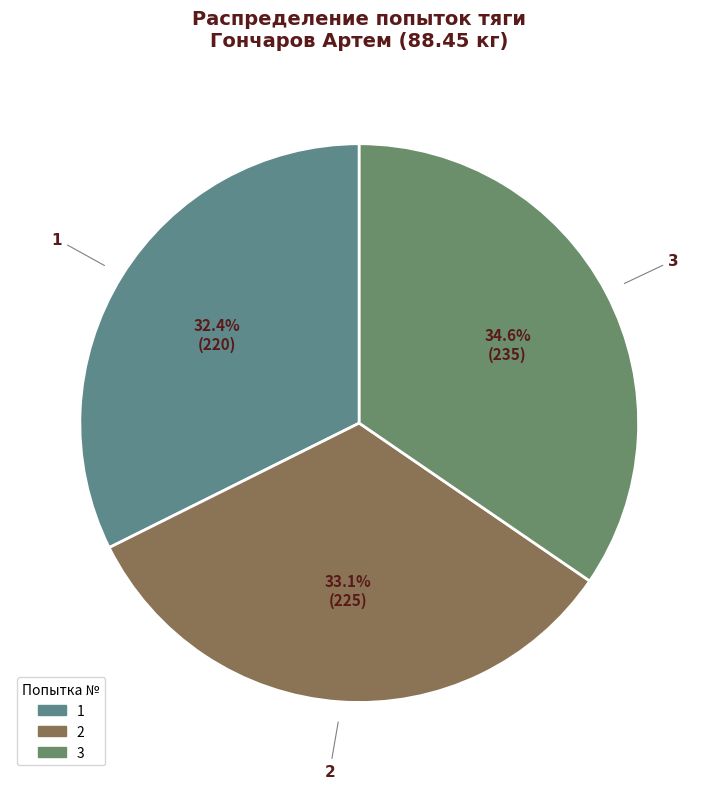

Which has a higher value, 2 or 3?

3